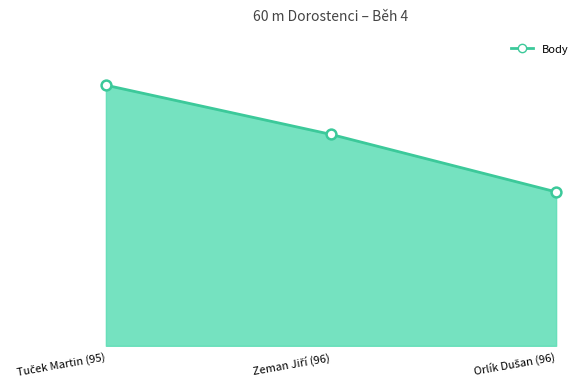

Does the chart have visible grid lines?

No